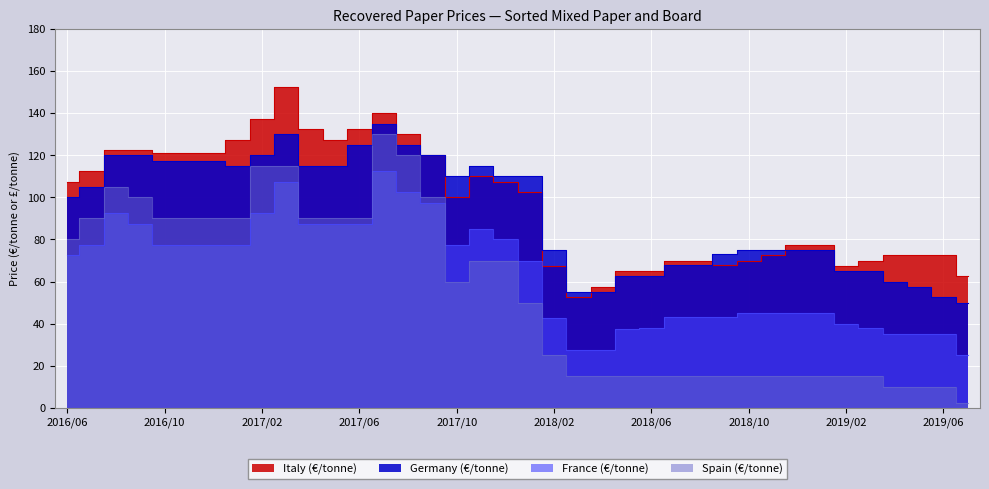

Reading right to left, what are all the values shown in this chart?

Italy (€/tonne): 2019/07=62.5	2019/06=72.5	2019/05=72.5	2019/04=72.5	2019/03=70.0	2019/02=67.5	2019/01=77.5	2018/12=77.5	2018/11=72.5	2018/10=70.0	2018/09=68.0	2018/08=70.0	2018/07=70.0	2018/06=65.0	2018/05=65.0	2018/04=57.5	2018/03=52.5	2018/02=67.5	2018/01=102.5	2017/12=107.5	2017/11=110.0	2017/10=100.0	2017/09=120.0	2017/08=130.0	2017/07=140.0	2017/06=132.5	2017/05=127.5	2017/04=132.5	2017/03=152.5	2017/02=137.5	2017/01=127.5	2016/12=121.0	2016/11=121.0	2016/10=121.0	2016/09=122.5	2016/08=122.5	2016/07=112.5	2016/06=107.5
Germany (€/tonne): 2019/07=50.0	2019/06=52.5	2019/05=57.5	2019/04=60.0	2019/03=65.0	2019/02=65.0	2019/01=75.0	2018/12=75.0	2018/11=75.0	2018/10=75.0	2018/09=73.0	2018/08=68.0	2018/07=68.0	2018/06=62.5	2018/05=62.5	2018/04=55.0	2018/03=55.0	2018/02=75.0	2018/01=110.0	2017/12=110.0	2017/11=115.0	2017/10=110.0	2017/09=120.0	2017/08=125.0	2017/07=135.0	2017/06=125.0	2017/05=115.0	2017/04=115.0	2017/03=130.0	2017/02=120.0	2017/01=115.0	2016/12=117.5	2016/11=117.5	2016/10=117.5	2016/09=120.0	2016/08=120.0	2016/07=105.0	2016/06=100.0
France (€/tonne): 2019/07=25.0	2019/06=35.0	2019/05=35.0	2019/04=35.0	2019/03=38.0	2019/02=40.0	2019/01=45.0	2018/12=45.0	2018/11=45.0	2018/10=45.0	2018/09=43.0	2018/08=43.0	2018/07=43.0	2018/06=38.0	2018/05=37.5	2018/04=27.5	2018/03=27.5	2018/02=42.5	2018/01=70.0	2017/12=80.0	2017/11=85.0	2017/10=77.5	2017/09=97.5	2017/08=102.5	2017/07=112.5	2017/06=87.5	2017/05=87.5	2017/04=87.5	2017/03=107.5	2017/02=92.5	2017/01=77.5	2016/12=77.5	2016/11=77.5	2016/10=77.5	2016/09=87.5	2016/08=92.5	2016/07=77.5	2016/06=72.5
Spain (€/tonne): 2019/07=2.5	2019/06=10.0	2019/05=10.0	2019/04=10.0	2019/03=15.0	2019/02=15.0	2019/01=15.0	2018/12=15.0	2018/11=15.0	2018/10=15.0	2018/09=15.0	2018/08=15.0	2018/07=15.0	2018/06=15.0	2018/05=15.0	2018/04=15.0	2018/03=15.0	2018/02=25.0	2018/01=50.0	2017/12=70.0	2017/11=70.0	2017/10=60.0	2017/09=100.0	2017/08=120.0	2017/07=130.0	2017/06=90.0	2017/05=90.0	2017/04=90.0	2017/03=115.0	2017/02=115.0	2017/01=90.0	2016/12=90.0	2016/11=90.0	2016/10=90.0	2016/09=100.0	2016/08=105.0	2016/07=90.0	2016/06=80.0